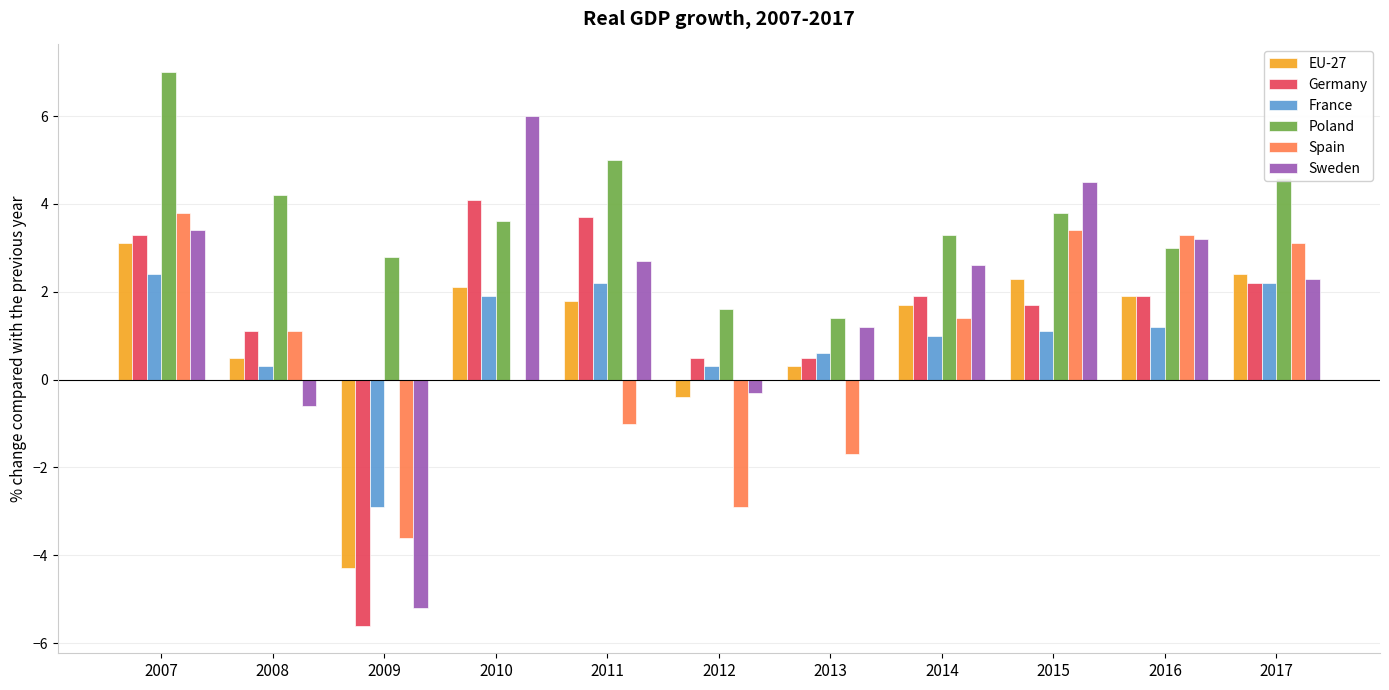

What is the maximum value for EU-27?

3.1